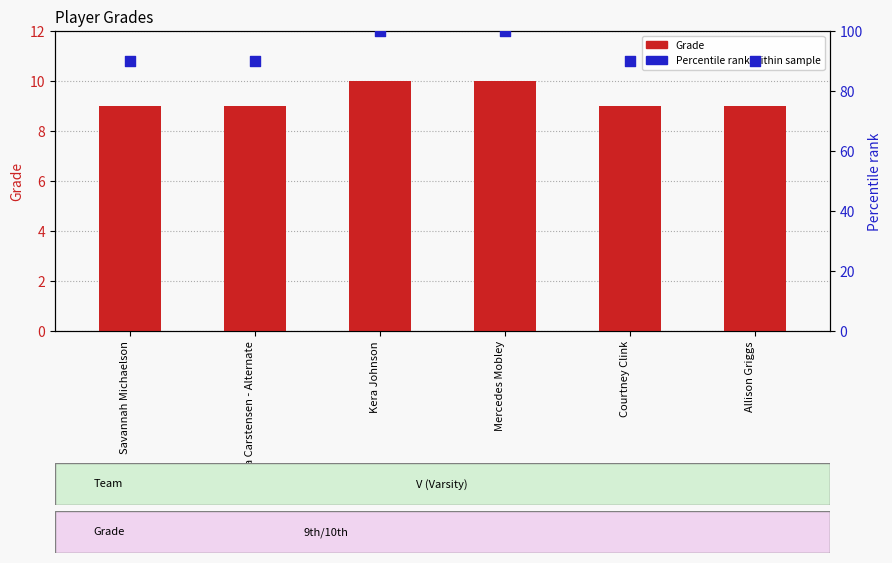

Which series contains the highest Y value?

Percentile rank within sample